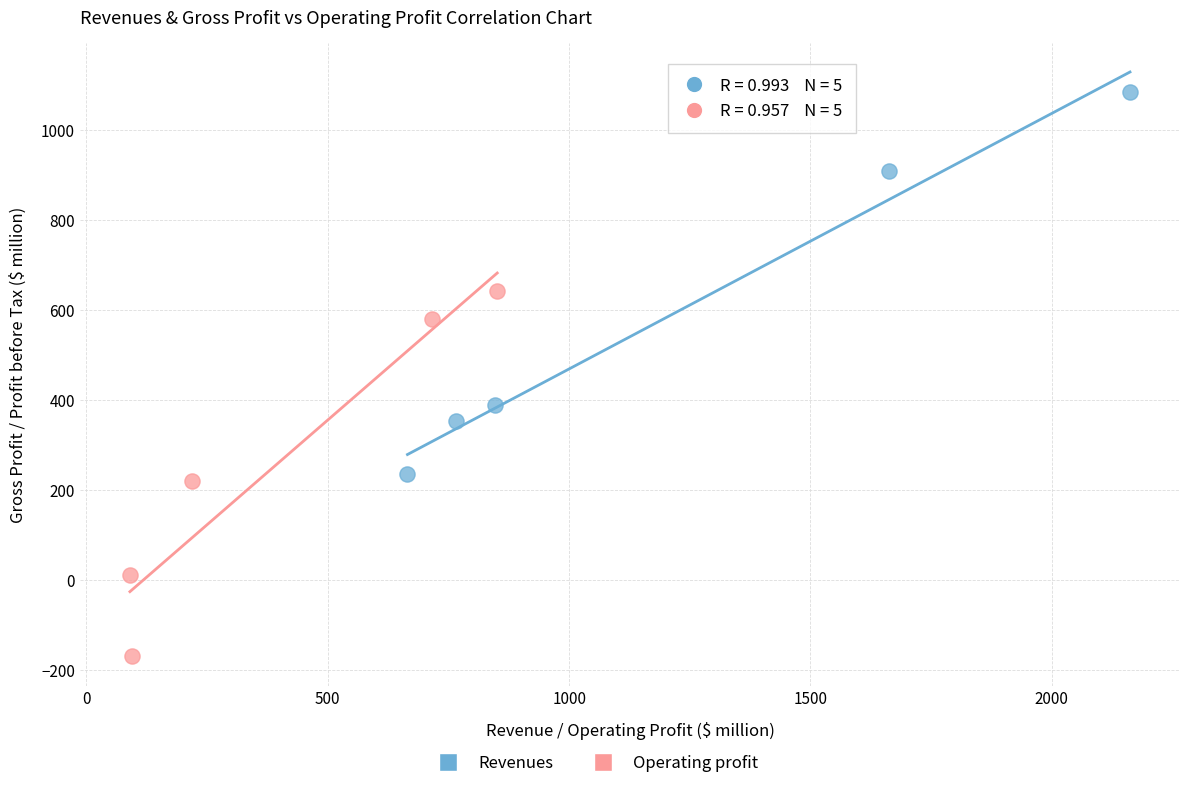

Which series contains the highest Y value?

Revenues